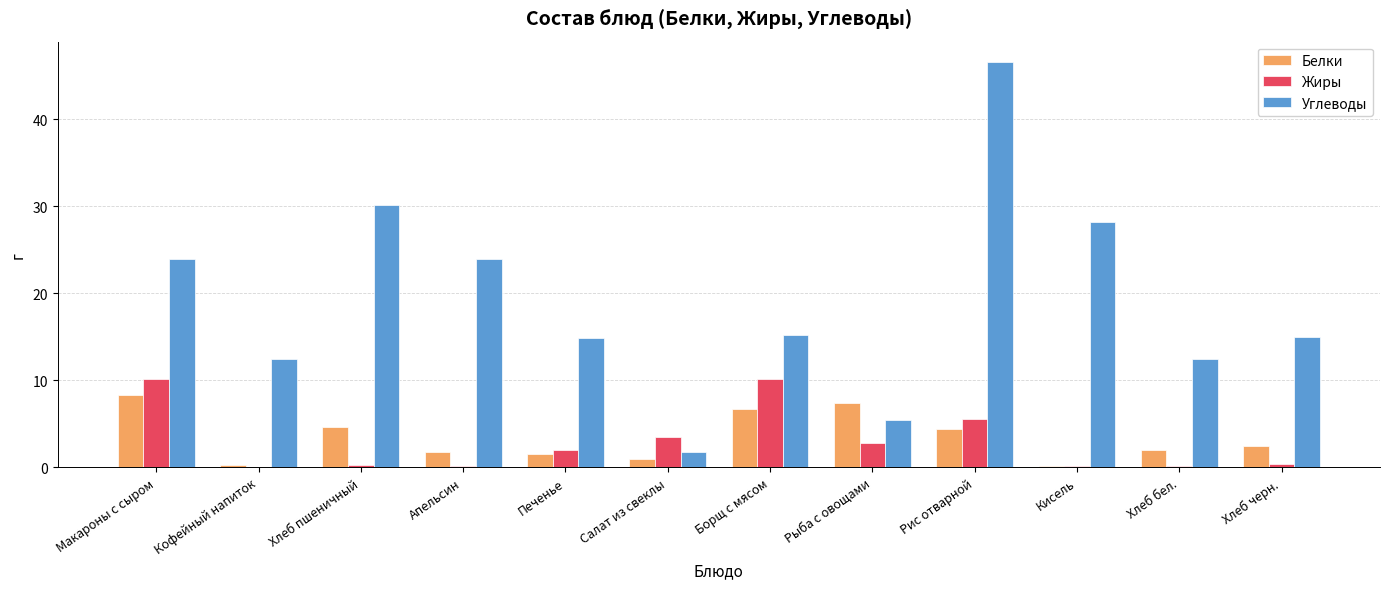

Which series has the largest total across all categories?

Углеводы